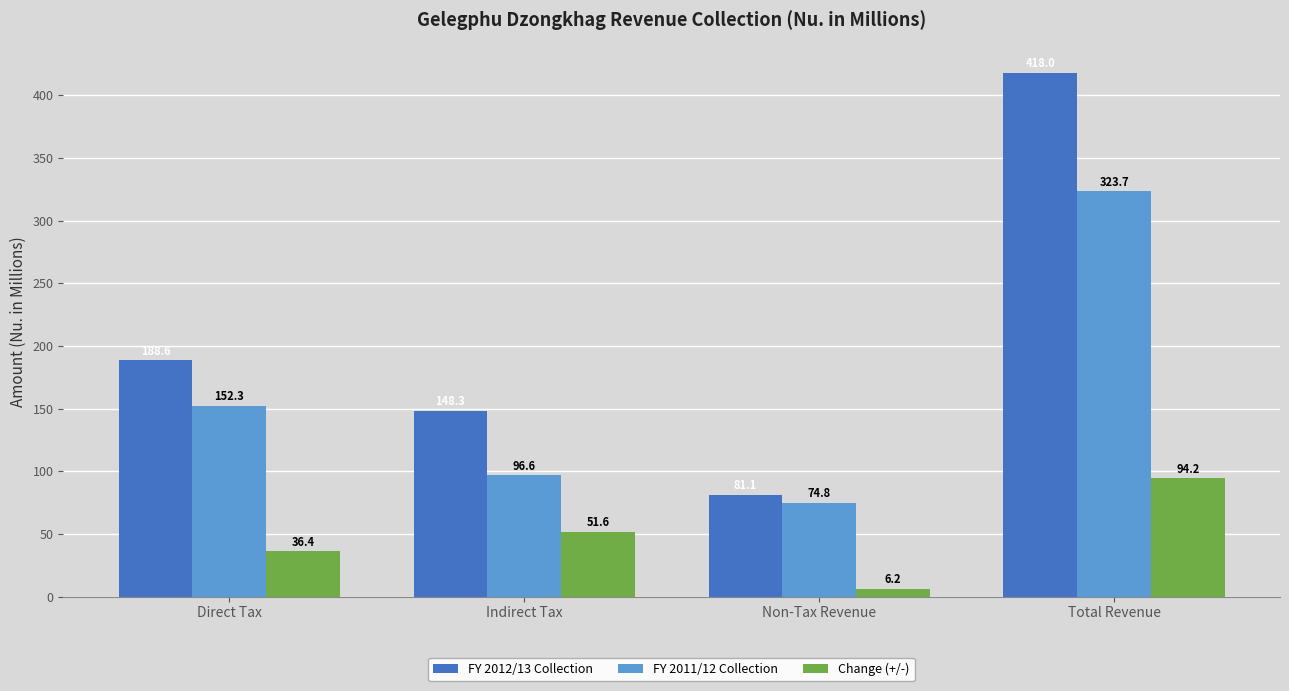

What is the difference between the maximum and minimum values in the FY 2011/12 Collection series?

248.9